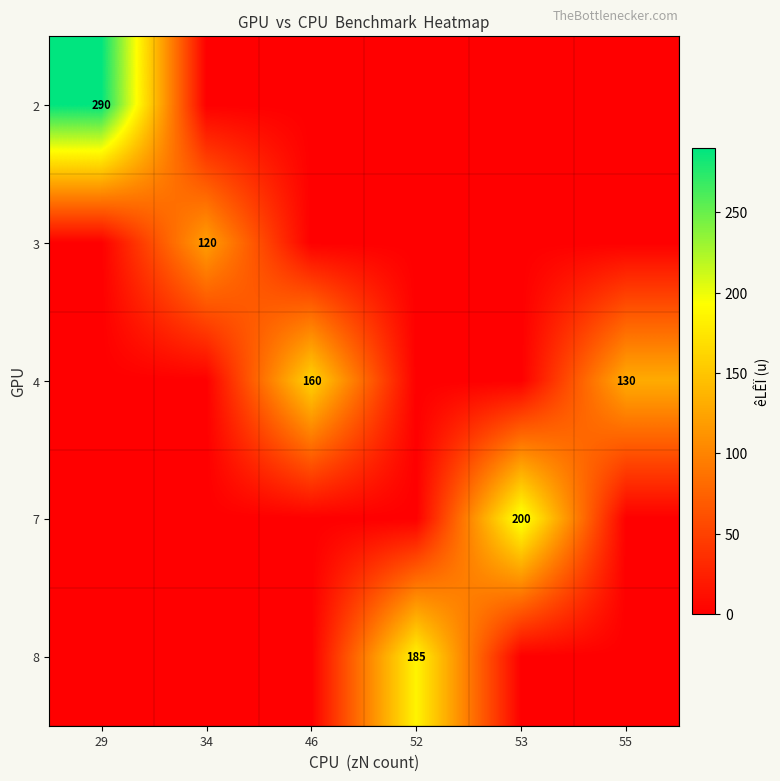

The 8 series shows 185 at 52. True or false?

True